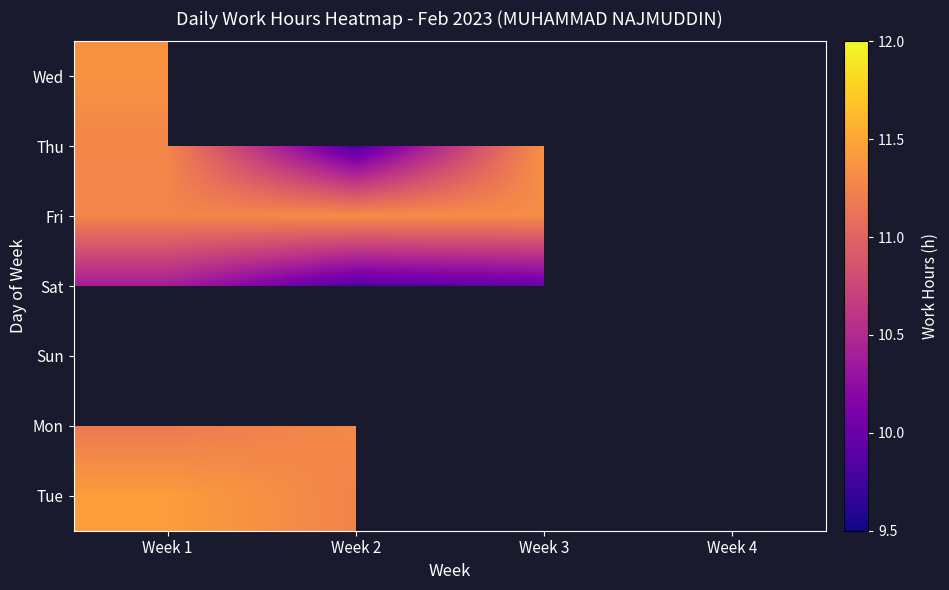

How many positive values does the Tue series have?

2